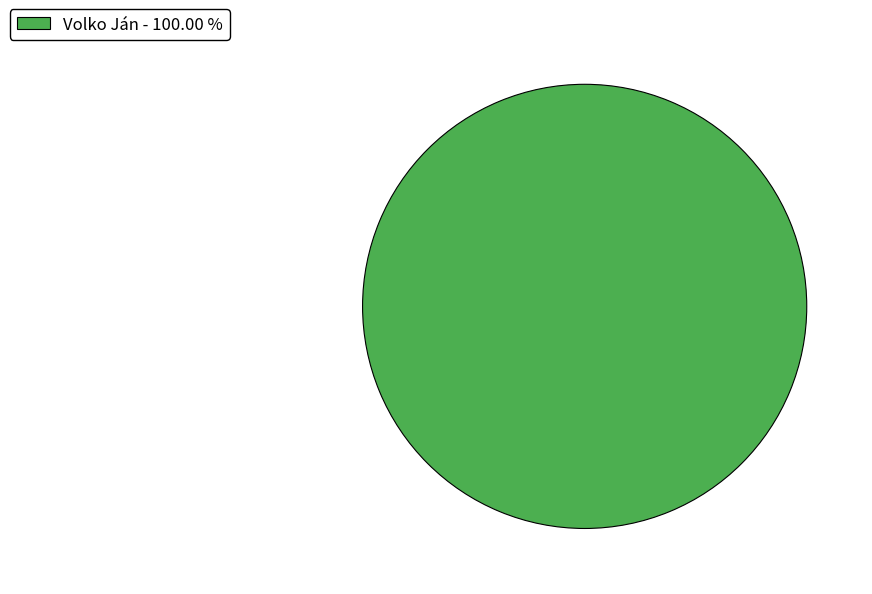

Which category accounts for the majority?

Volko Ján - 100.00 %